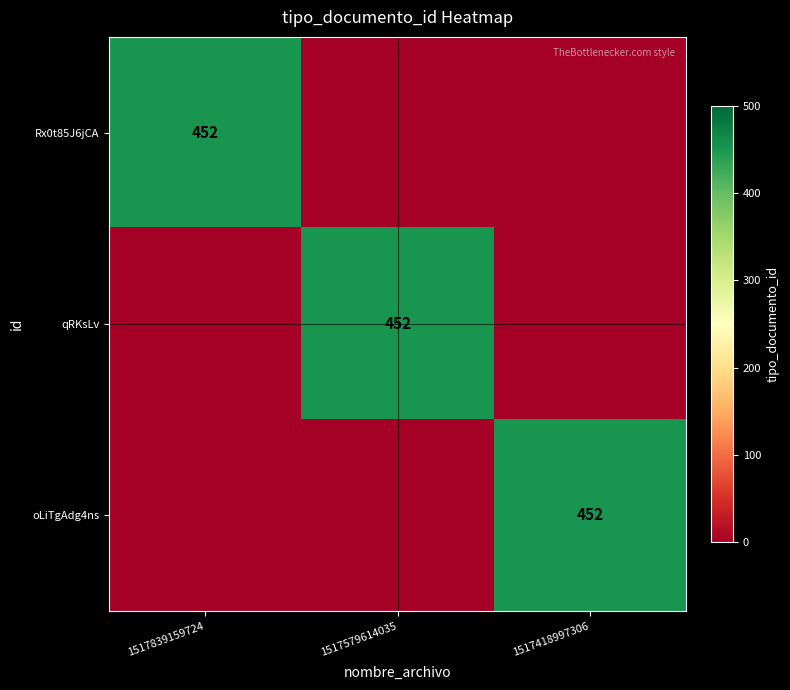

True or false: oLiTgAdg4ns has a value of 781 at 1517418997306.

False